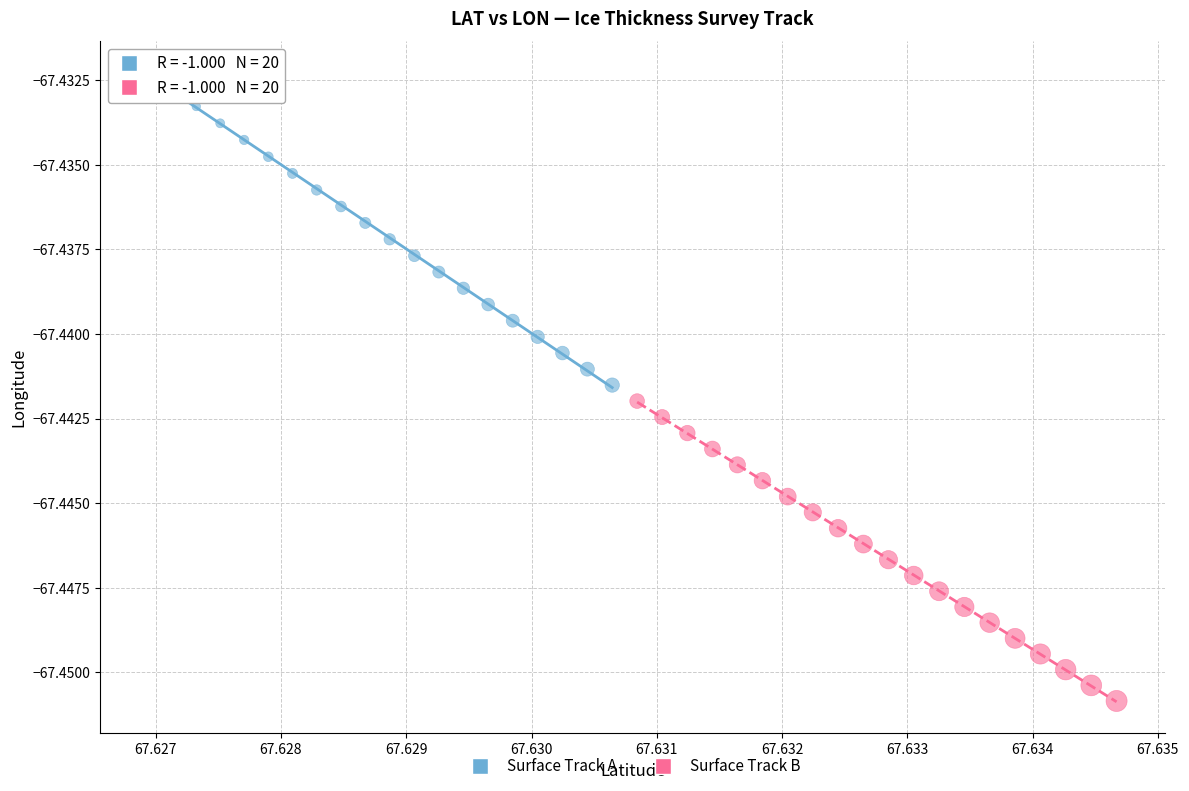

Which series reaches the maximum Y coordinate?

Surface Track A